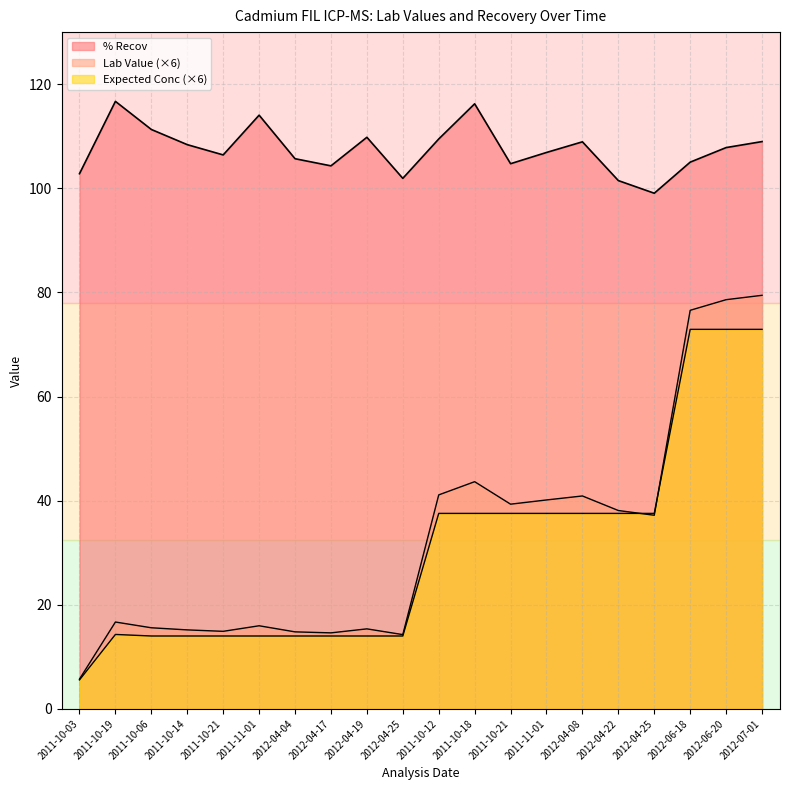

Which series has the largest total across all categories?

% Recov